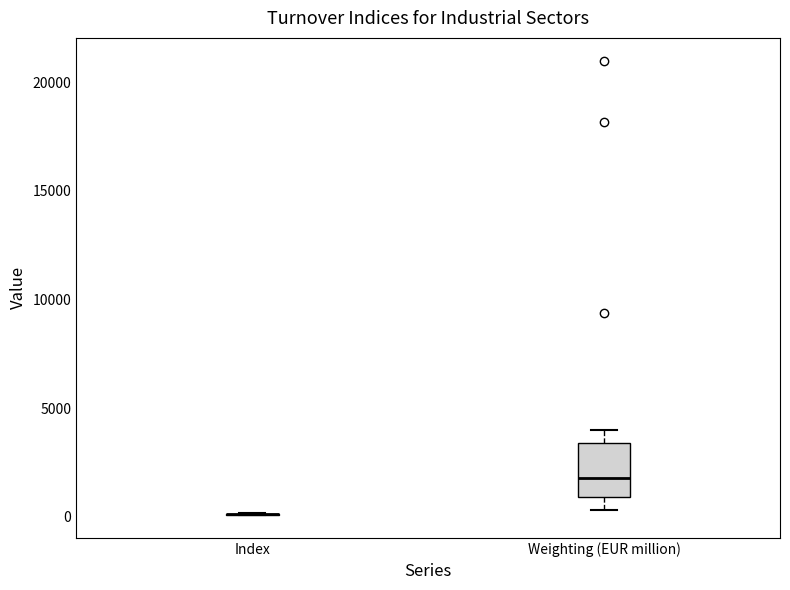

Which box is the tallest, from its lower edge to its upper edge?

Weighting (EUR million)